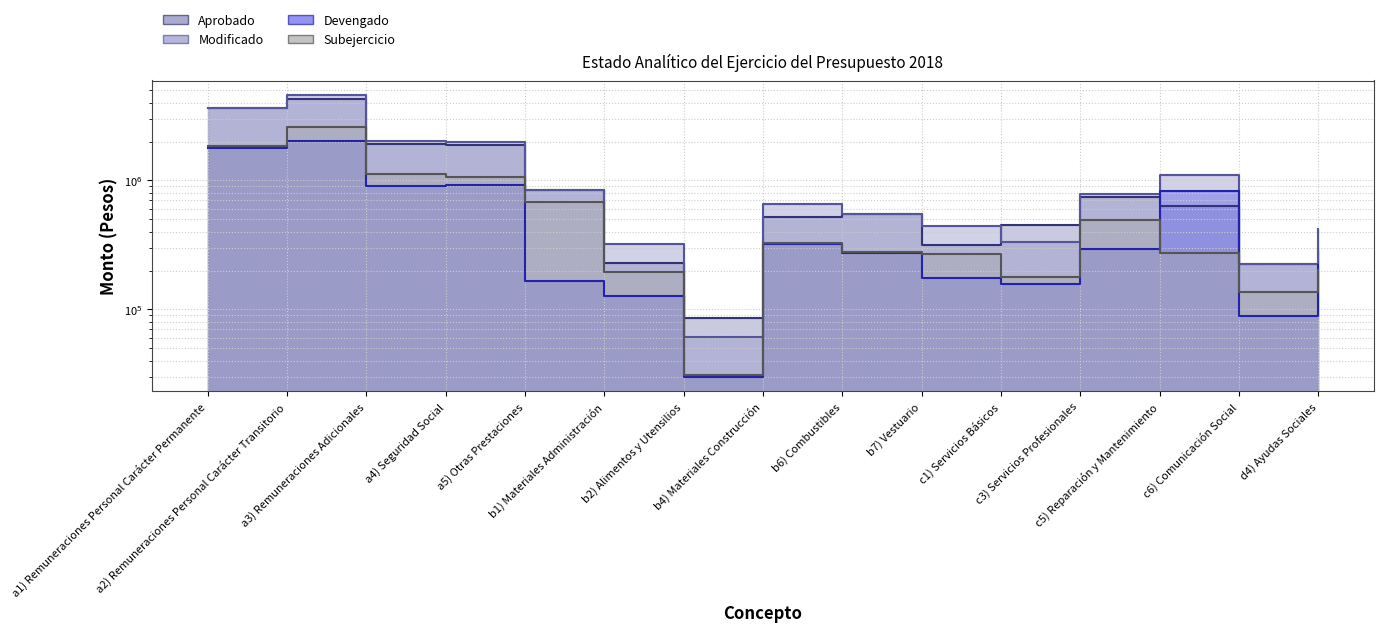

True or false: Subejercicio has more than 0 interior local peaks.

True